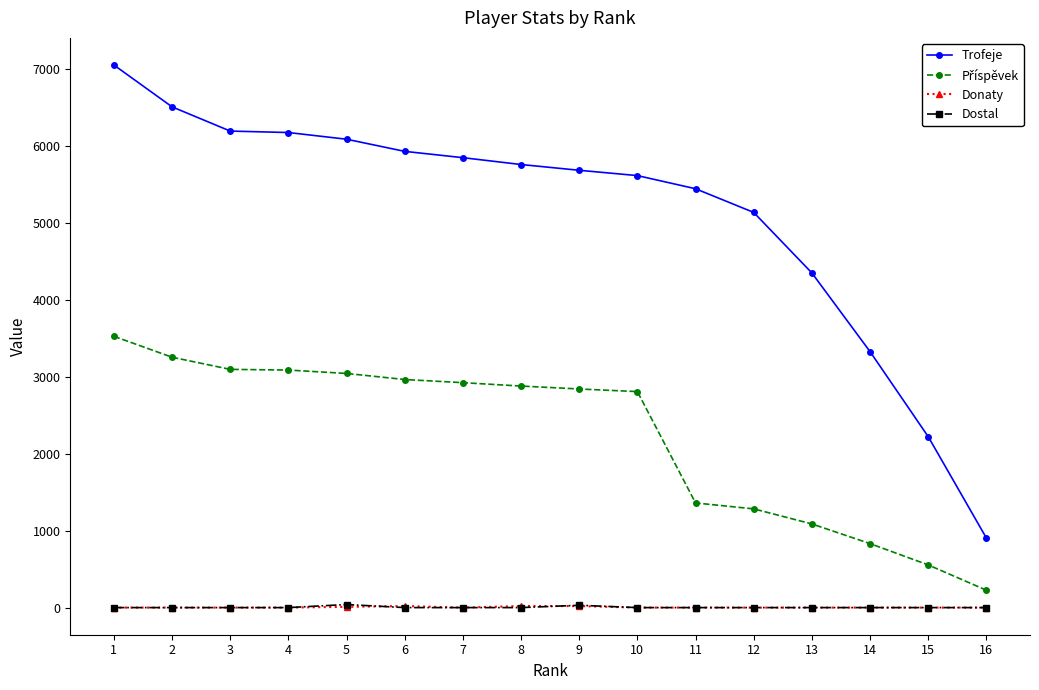

True or false: Trofeje and Dostal intersect in this chart.

False